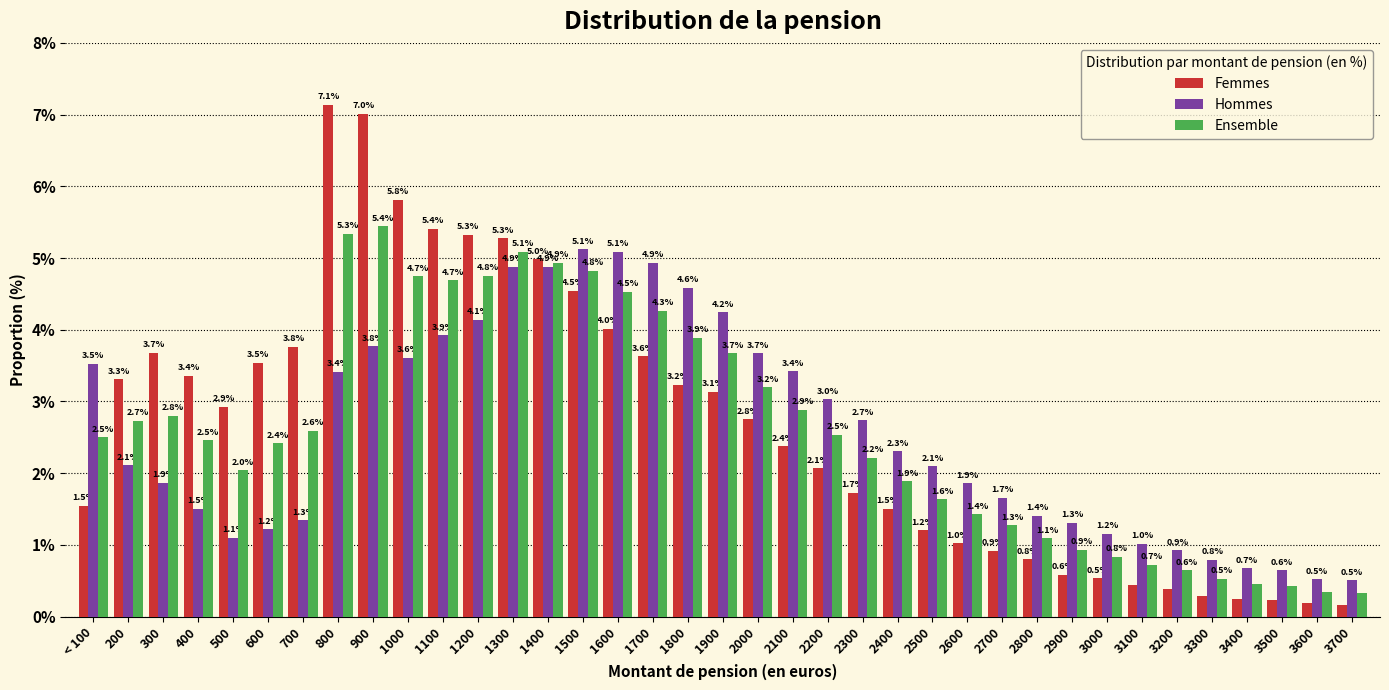

Which series has the widest spread of values?

Femmes